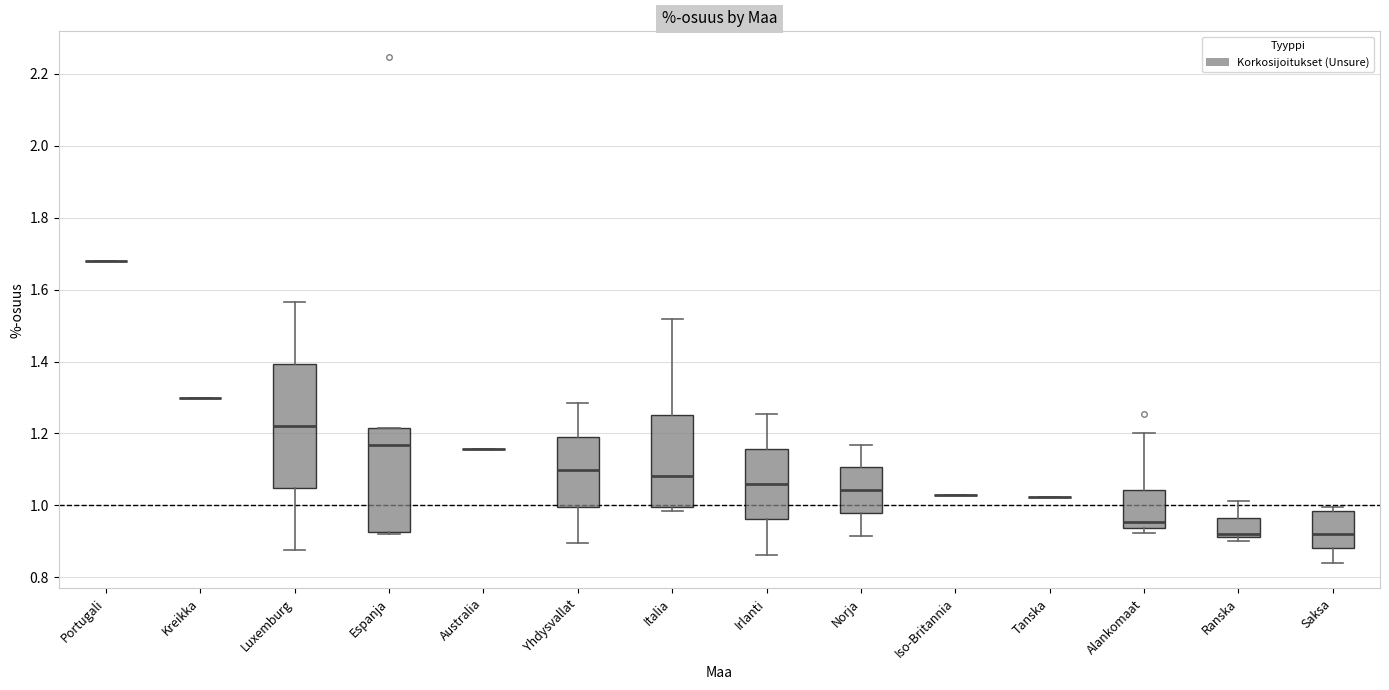

Reading left to right, transcribe this box plot: for each box, give where its median line is, the range the box spans, and where its two whiskers end, as read against the y-axis. The values are not printed on the chart, so give them approximately, as read against the axis.

Portugali: box collapsed to a line at 1.68, whiskers 1.68 to 1.68
Kreikka: box collapsed to a line at 1.30, whiskers 1.30 to 1.30
Luxemburg: median 1.22, box 1.04 to 1.40, whiskers 0.88 to 1.56
Espanja: median 1.16, box 0.92 to 1.22, whiskers 0.92 (just below the box's lower edge) to 1.22
Australia: box collapsed to a line at 1.16, whiskers 1.16 to 1.16
Yhdysvallat: median 1.10, box 1.00 to 1.20, whiskers 0.90 to 1.28
Italia: median 1.08, box 1.00 to 1.26, whiskers 0.98 to 1.52
Irlanti: median 1.06, box 0.96 to 1.16, whiskers 0.86 to 1.26
Norja: median 1.04, box 0.98 to 1.10, whiskers 0.92 to 1.16
Iso-Britannia: box collapsed to a line at 1.02, whiskers 1.02 to 1.02
Tanska: box collapsed to a line at 1.02, whiskers 1.02 to 1.02
Alankomaat: median 0.96, box 0.94 to 1.04, whiskers 0.92 to 1.20
Ranska: median 0.92 (just above the box's lower edge), box 0.92 to 0.96, whiskers 0.90 to 1.02
Saksa: median 0.92, box 0.88 to 0.98, whiskers 0.84 to 1.00